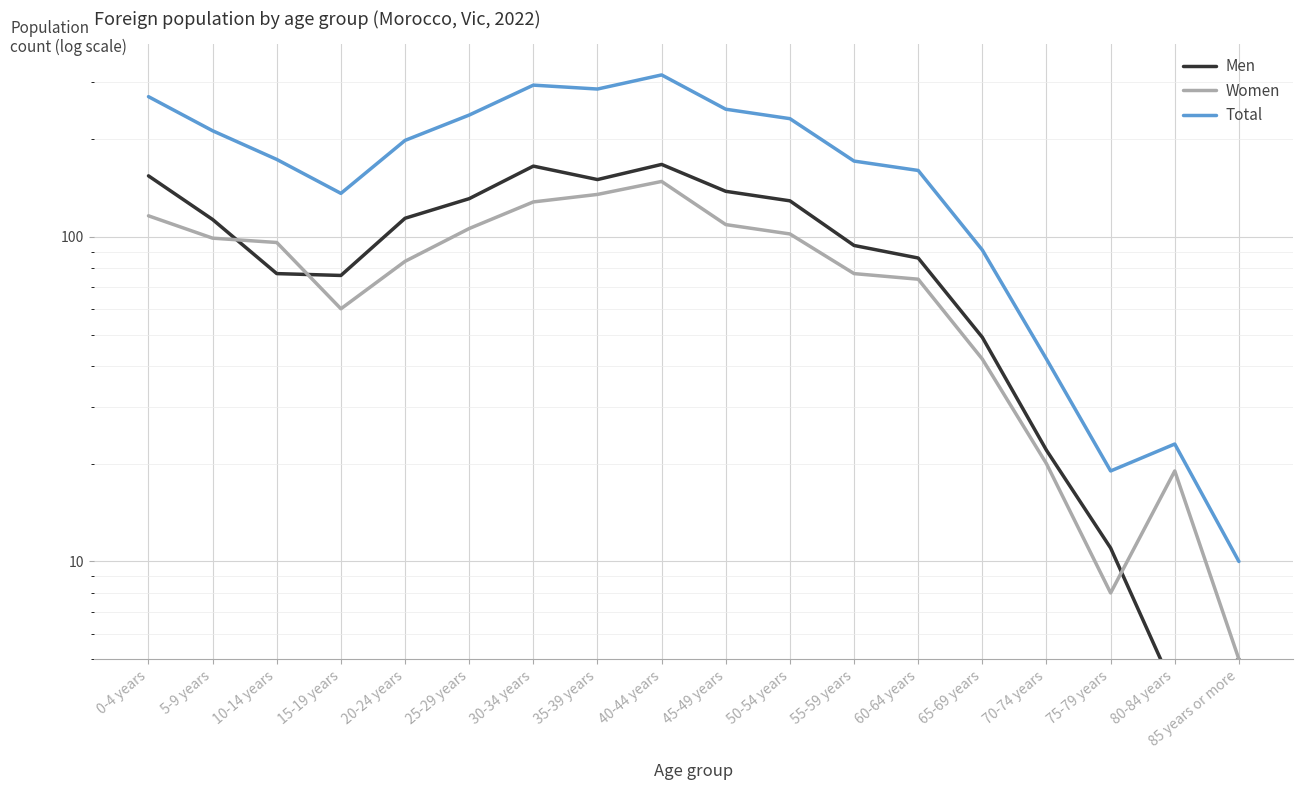

Does the chart display data point markers on the line(s)?

No